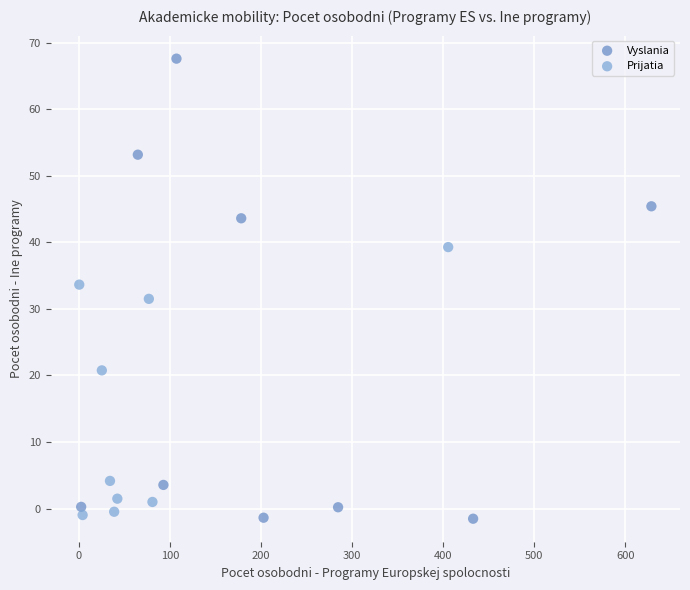

Which series contains the highest Y value?

Vyslania